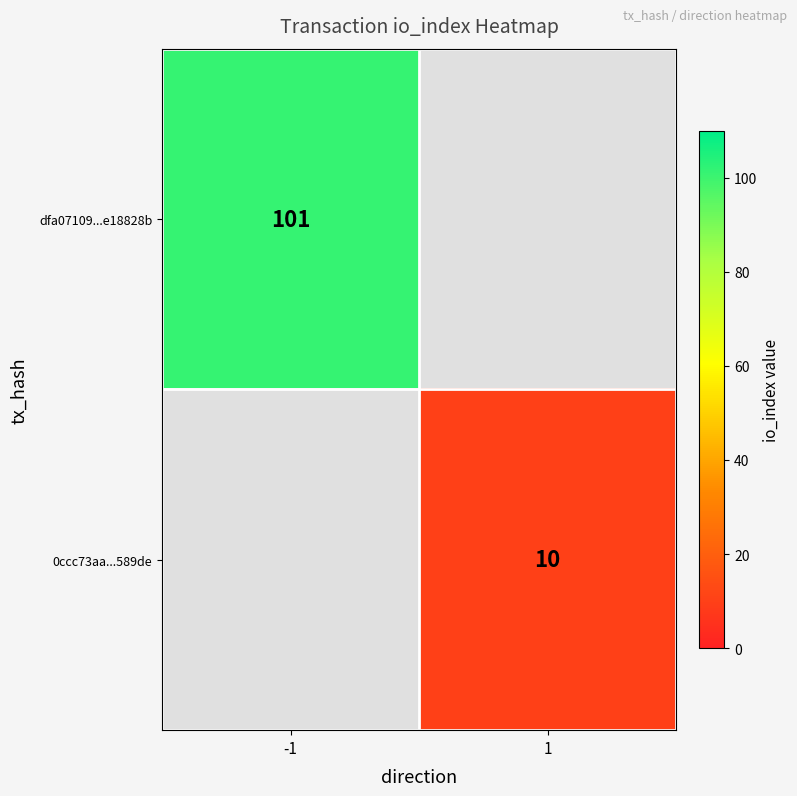

The value of 0ccc73aa...589de at 1 is 3. True or false?

False